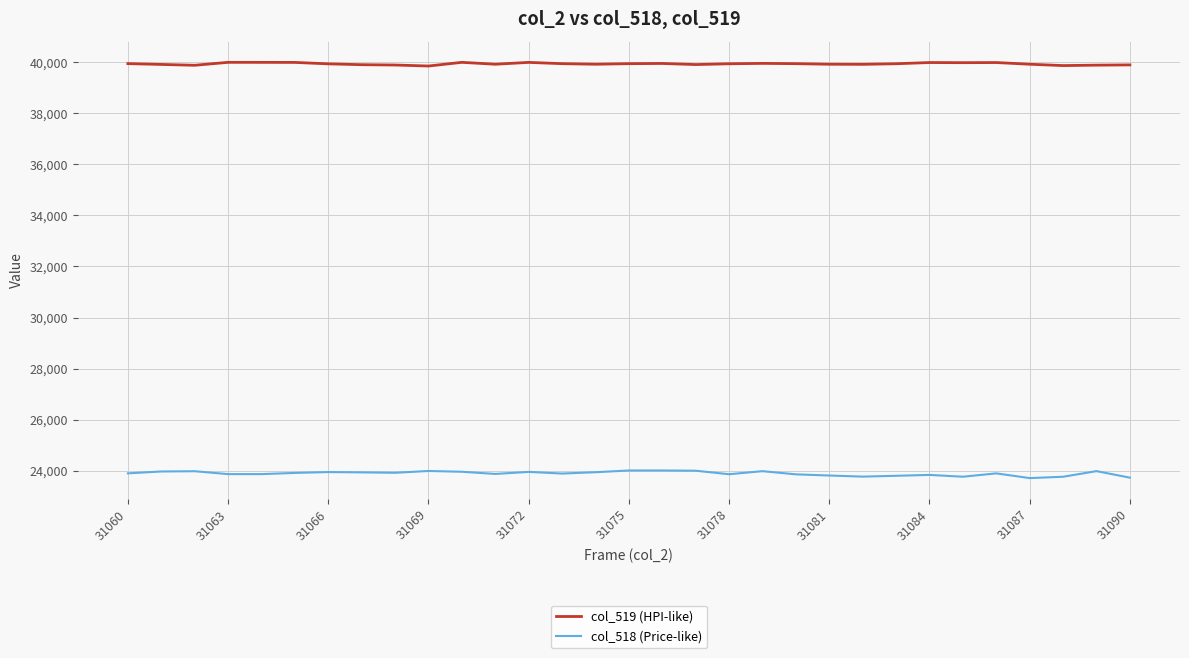

True or false: col_519 (HPI-like) and col_518 (Price-like) intersect in this chart.

False